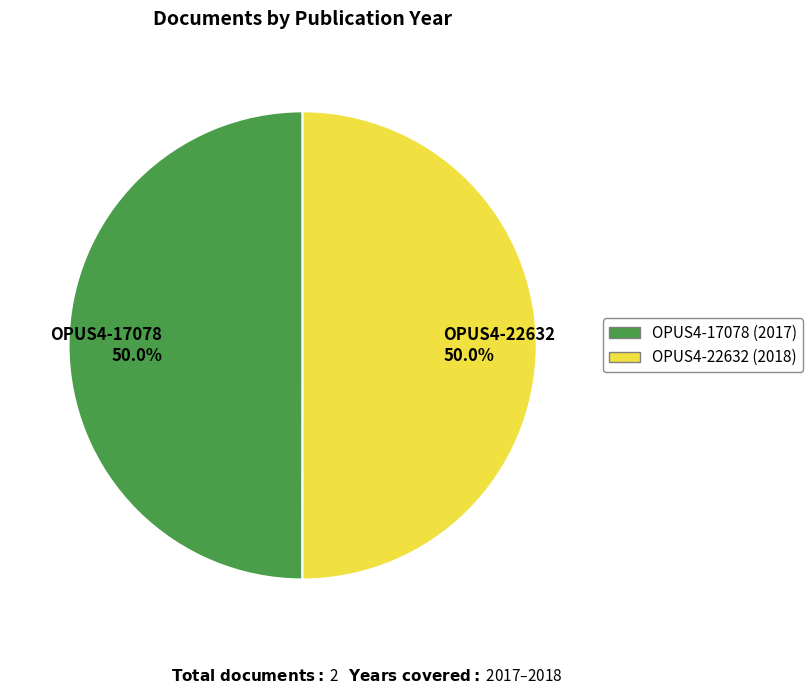

What percentage do OPUS4-22632 50.0% and OPUS4-17078 50.0% together represent?

100.0%